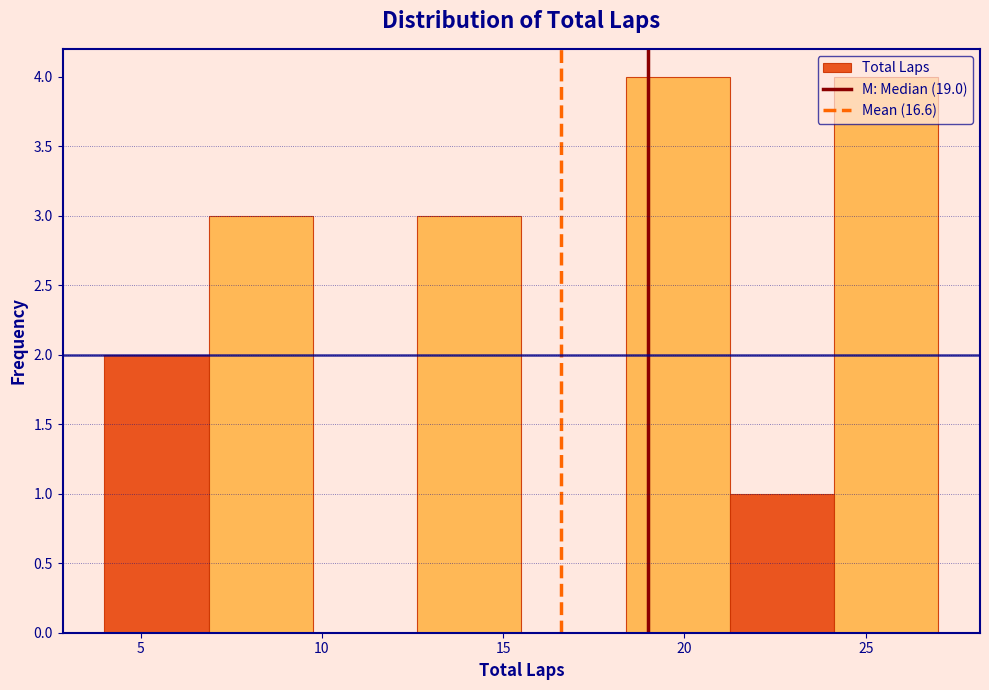

Reading left to right, list every bar in this chart as the range it spans on the x-axis followed by its height. Neither the bar edges nor the heights are printed on the chart, so give them approximately, as read against the axes.

4.0 to 7.0: 2
7.0 to 10.0: 3
10.0 to 12.5: 0
12.5 to 15.5: 3
15.5 to 18.5: 0
18.5 to 21.5: 4
21.5 to 24.0: 1
24.0 to 27.0: 4